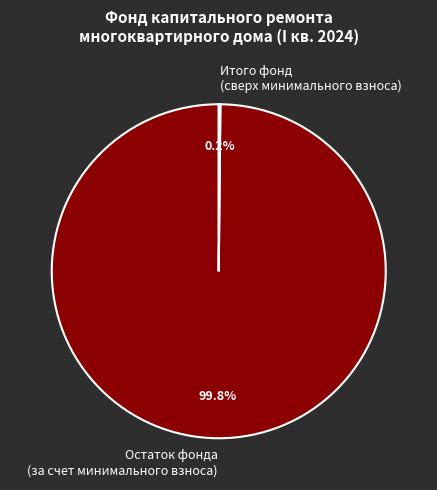

Is there a majority slice in this chart?

Yes